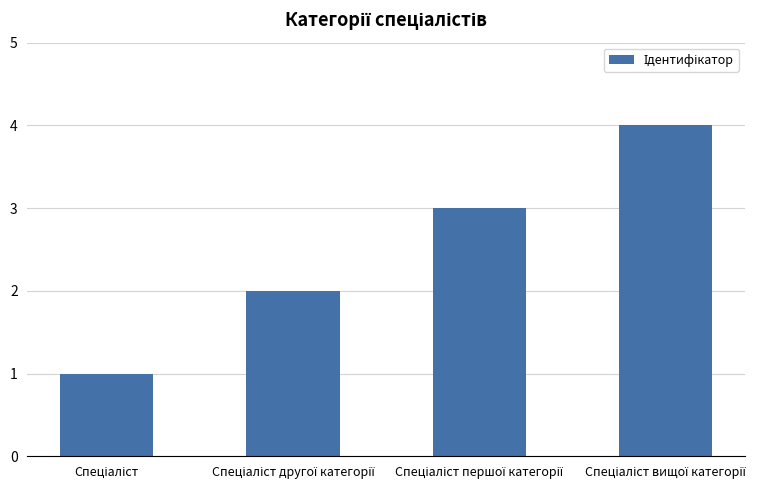

What is the sum of all values?

10